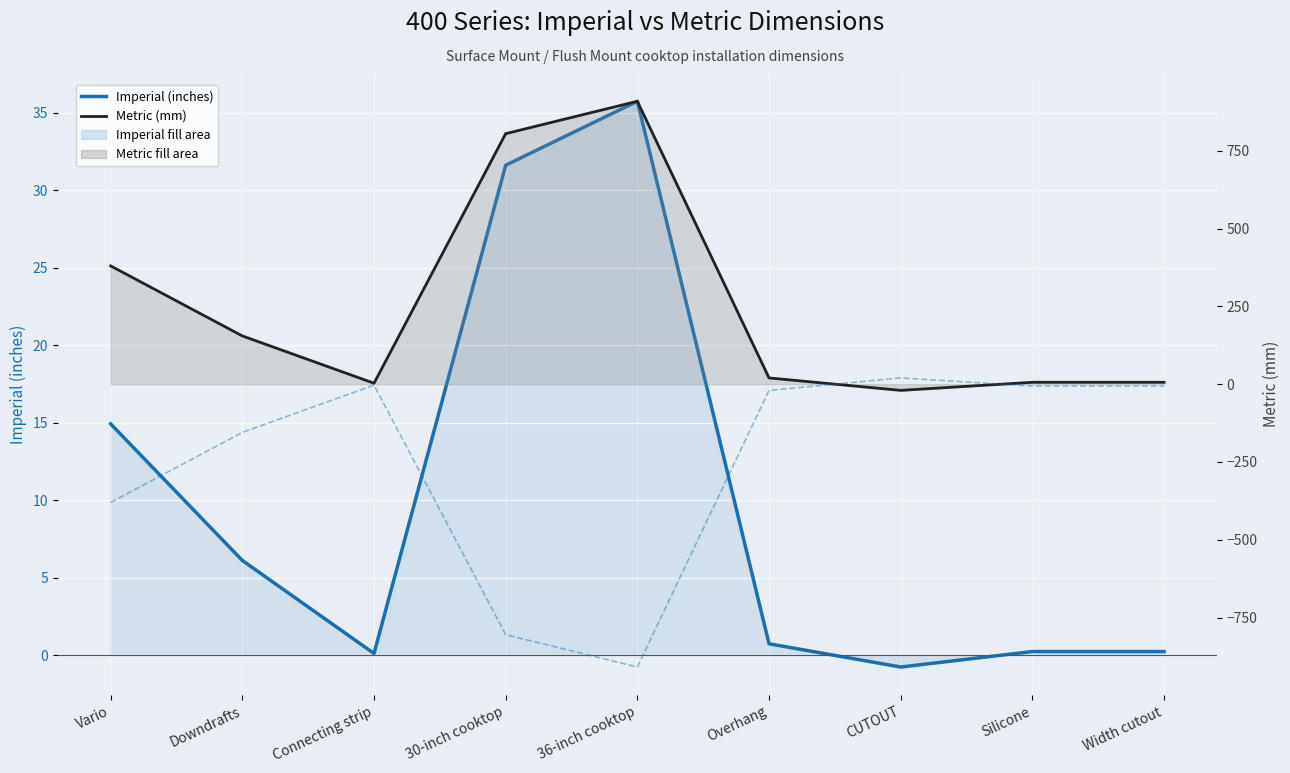

Is the value of Imperial (inches) at Silicone greater than the value of Metric mirror (inverted) at 30-inch cooktop?

Yes